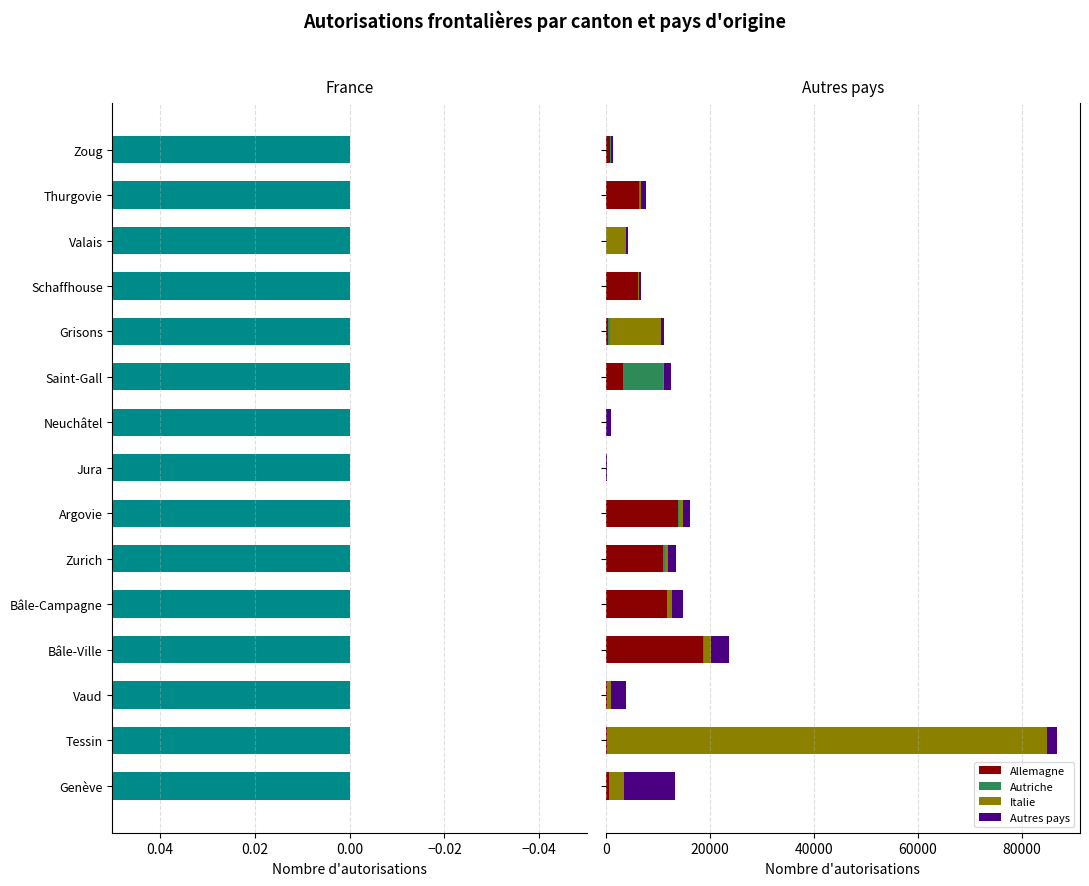

What is the average value of the Autres pays series?

1907